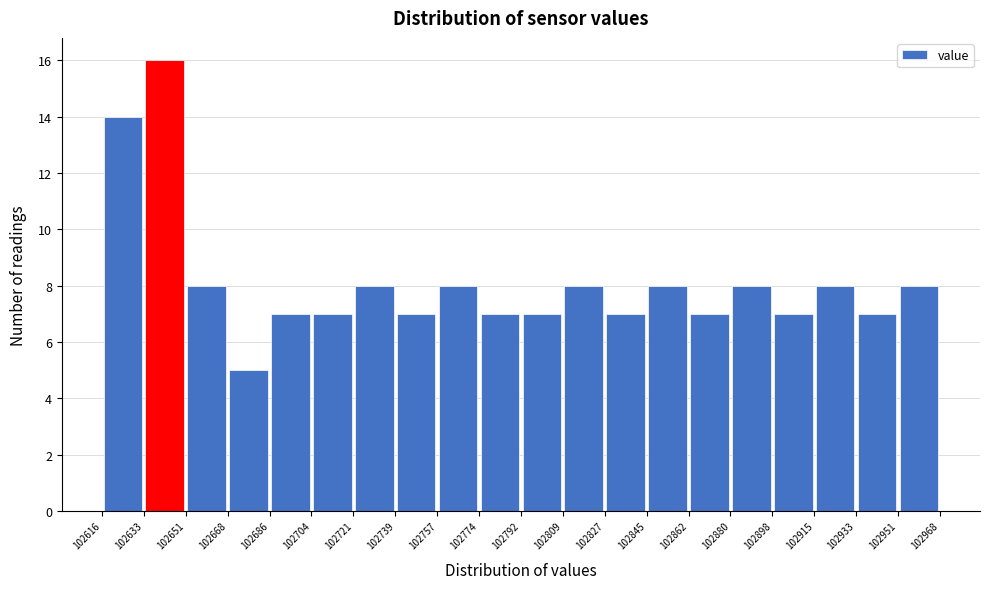

Which range on the x-axis has the tallest bar?

102633 to 102651